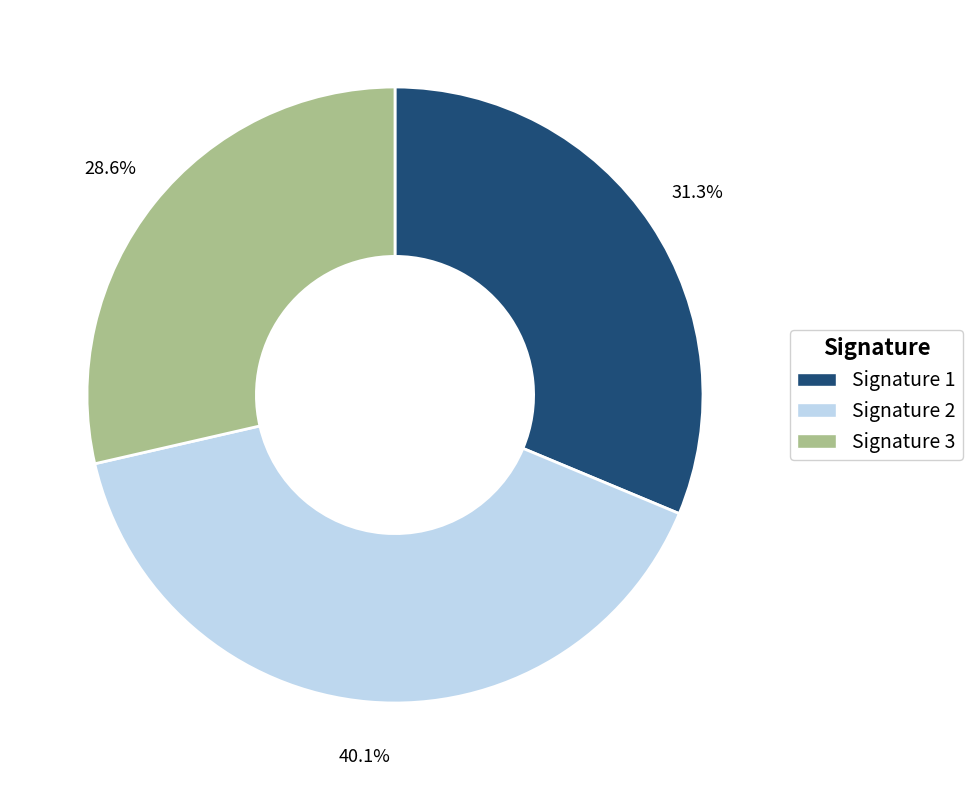

Does any single category account for the majority?

No